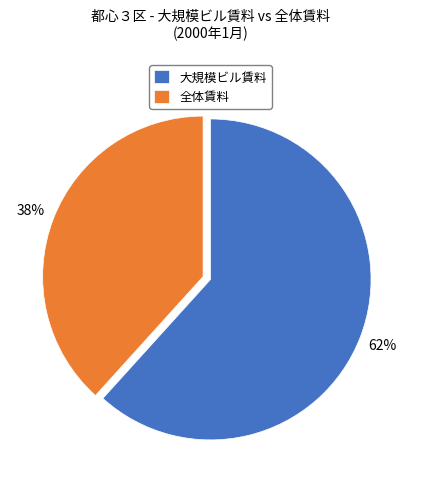

The 全体賃料 slice represents 7% of the pie. True or false?

False